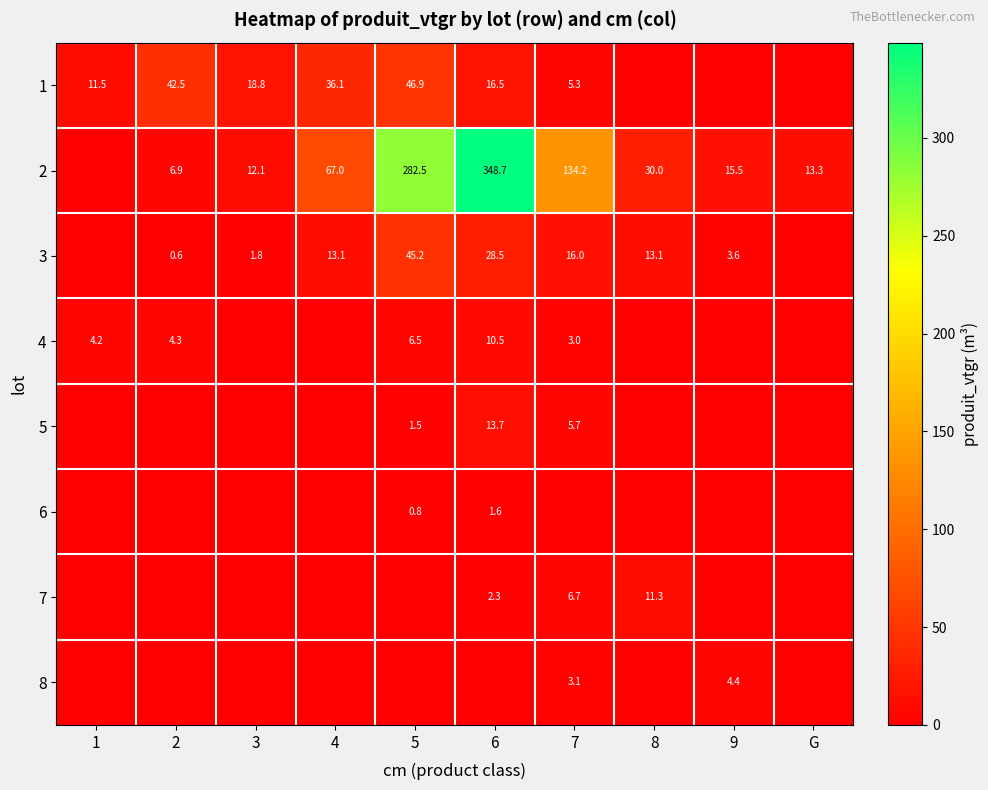

The 4 series shows 4.3 at 2. True or false?

True